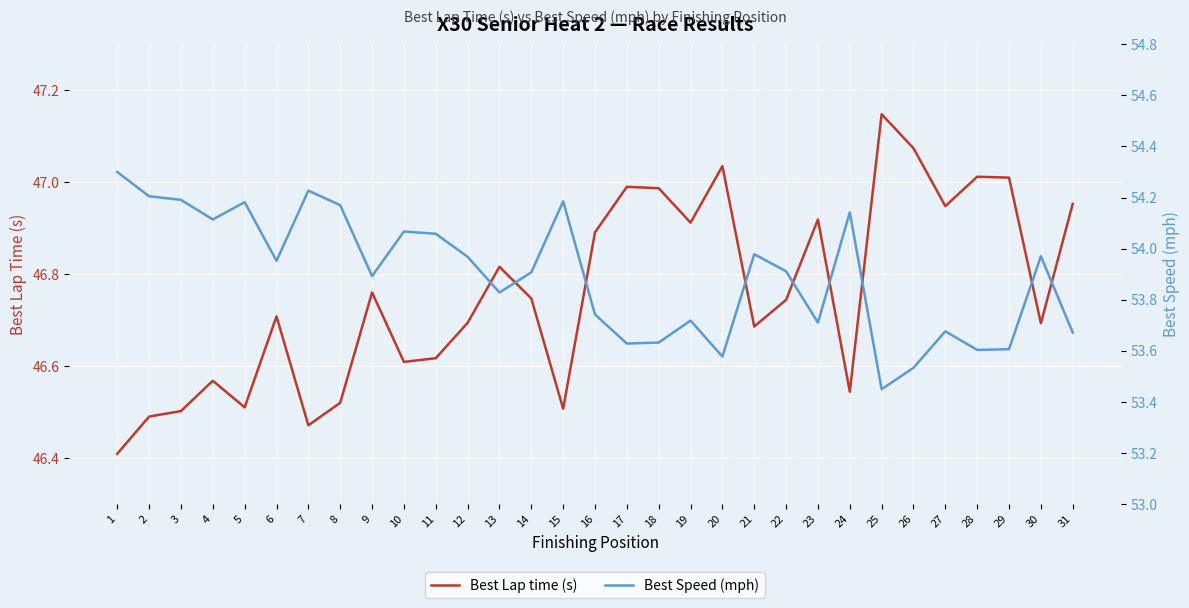

Is the value of Best Speed (mph) at 15 greater than the value of Best Lap time (s) at 2?

Yes